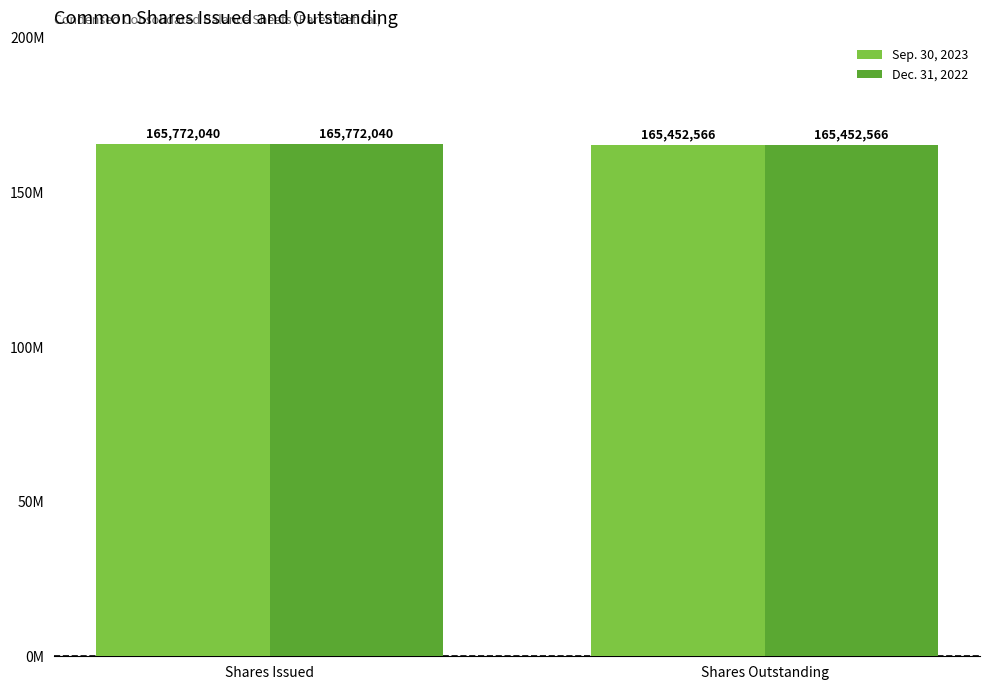

Reading left to right, transcribe all the data shown in this chart.

Sep. 30, 2023: 165772040	165452566
Dec. 31, 2022: 165772040	165452566